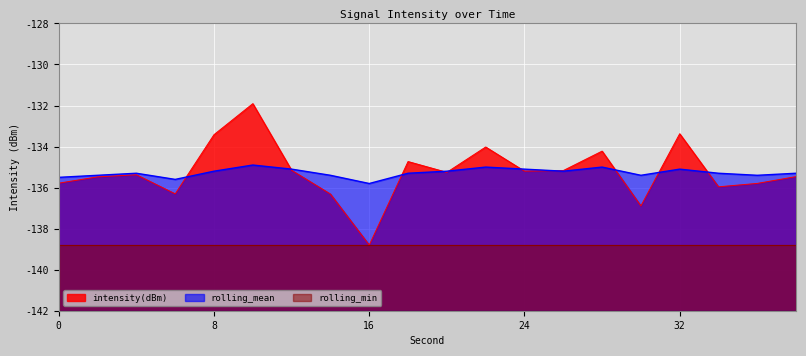

What are all the series names shown in the legend?

intensity(dBm), rolling_mean, rolling_min